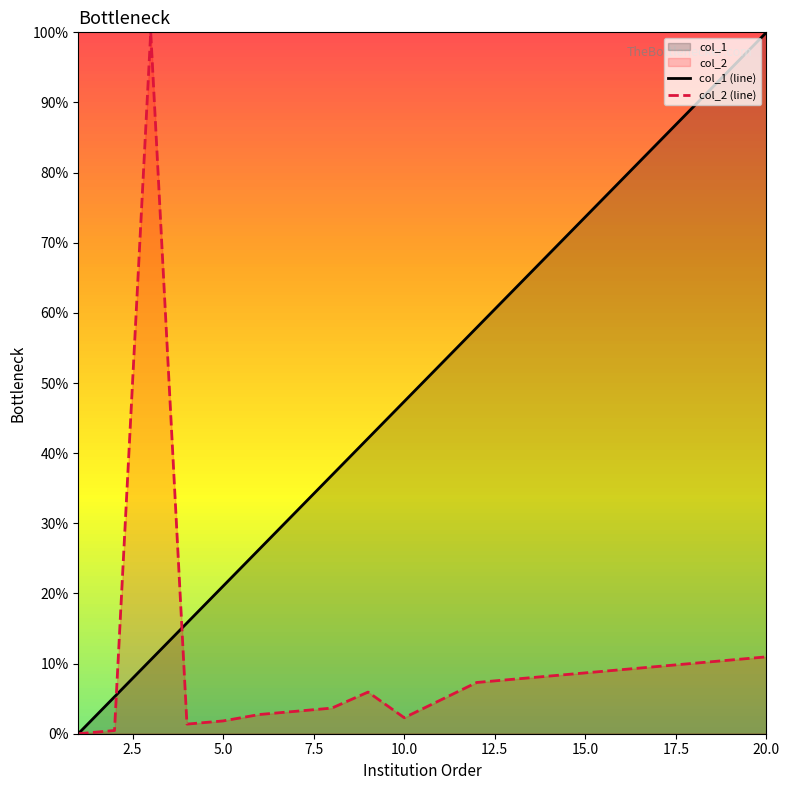

How many times do col_2 (line) and col_1 (line) cross each other?

2